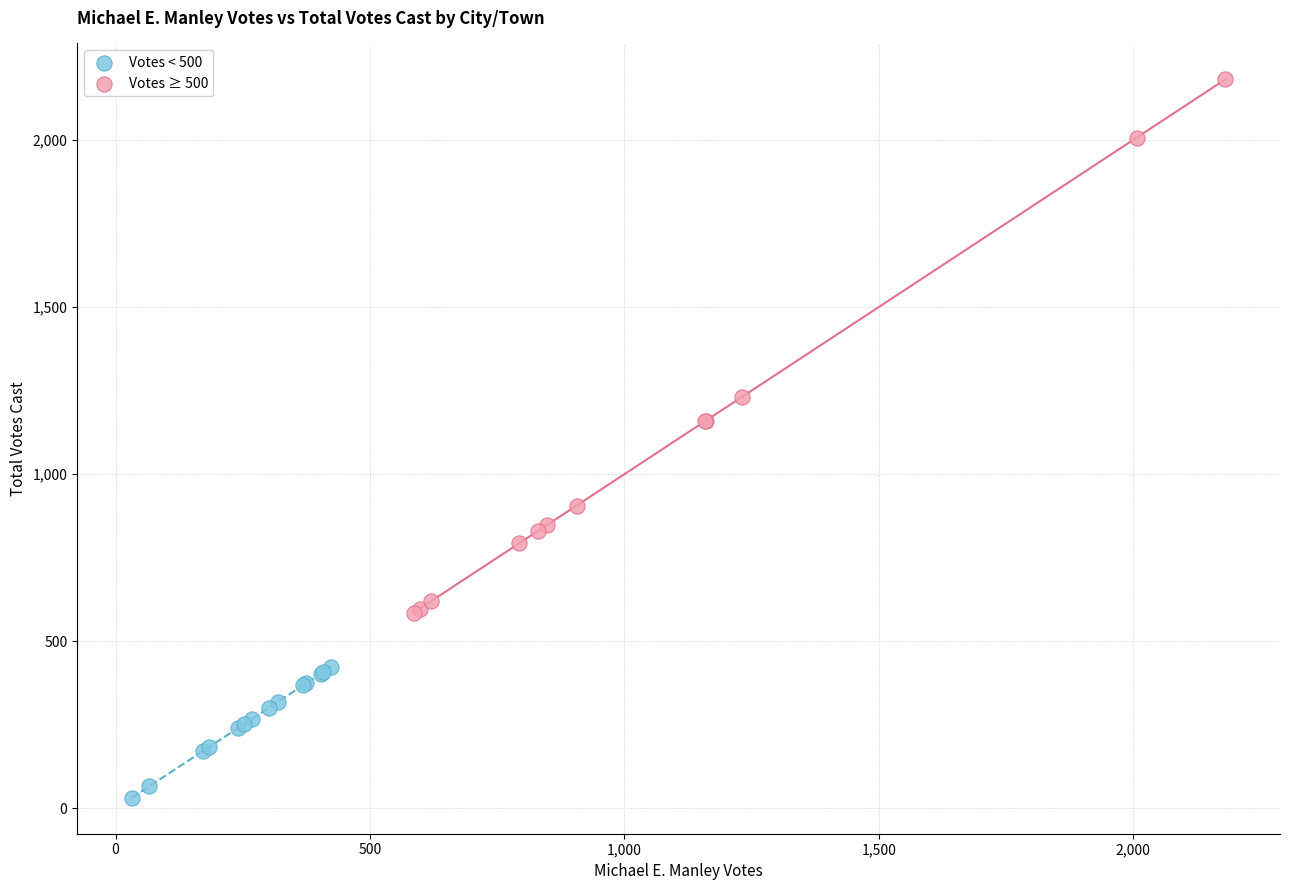

Which series has the widest spread of Y values?

Votes ≥ 500